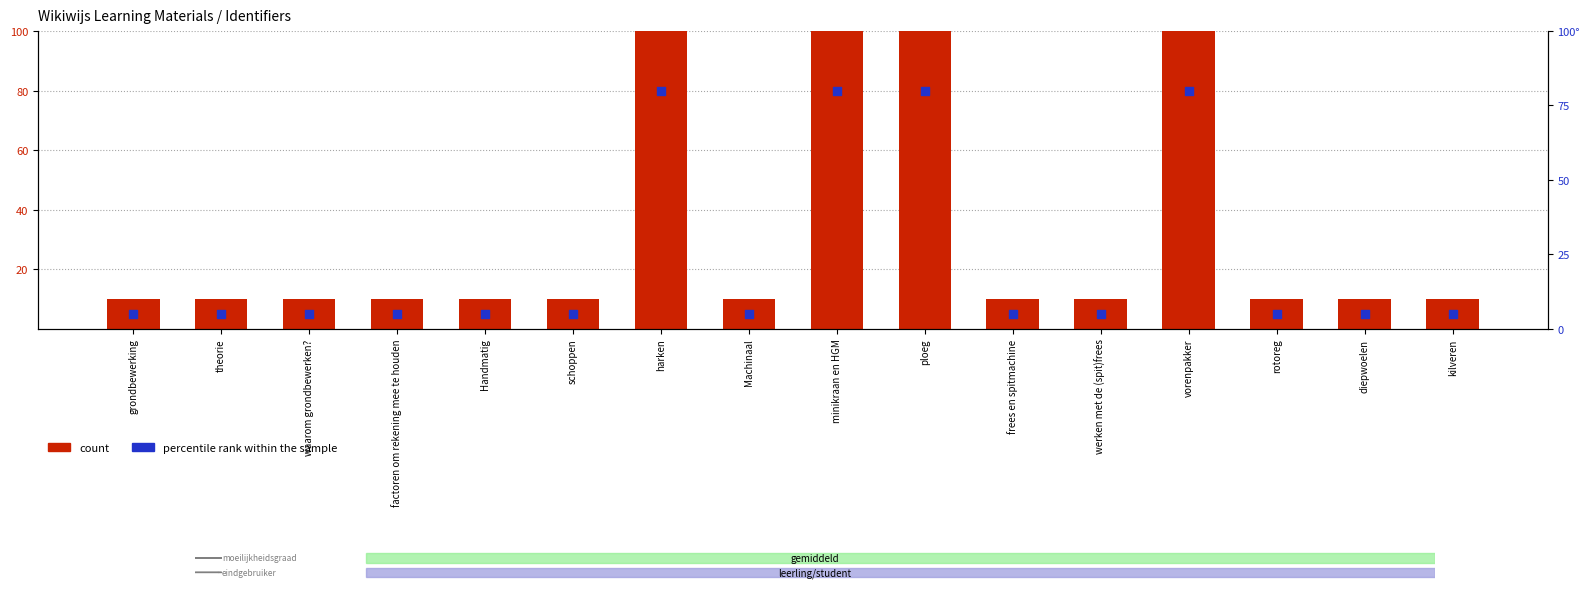

At how many categories does at least one series exceed 32?

4